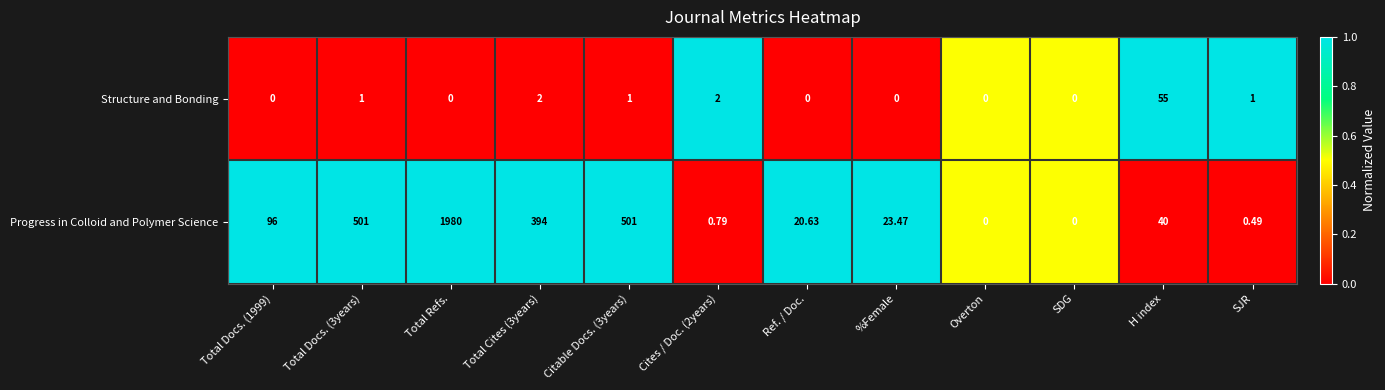

What is the total value across all series at SJR?

1.5